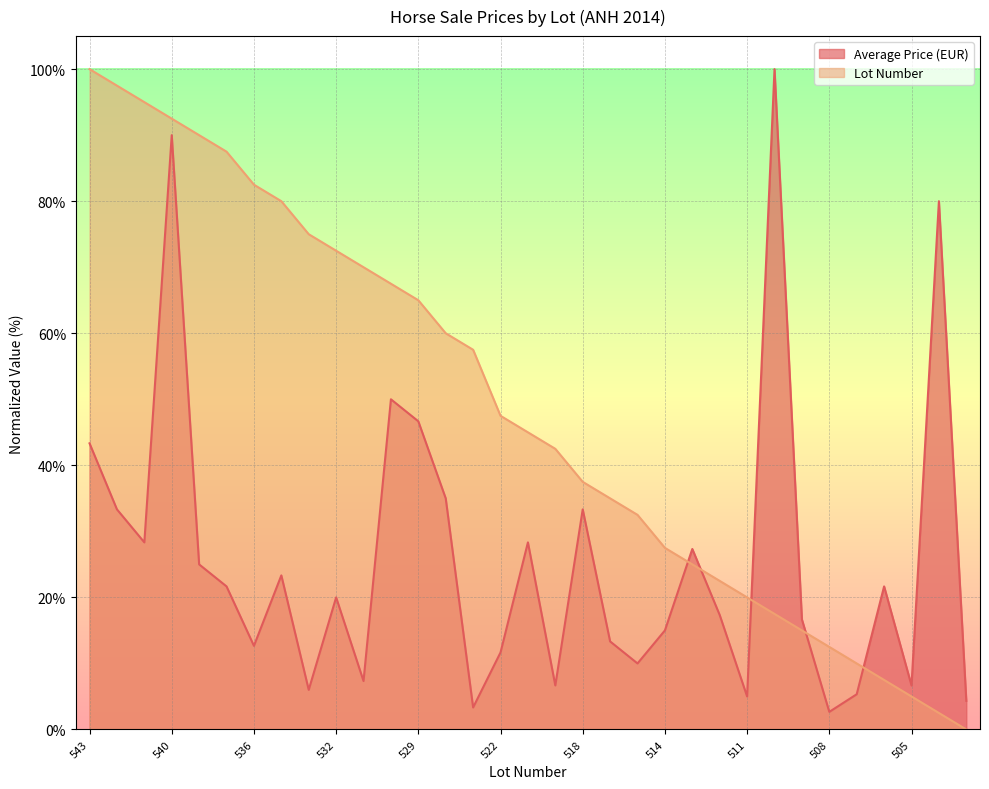

What is the value of the Average Price (EUR) point at the 10th from the left?

20.0